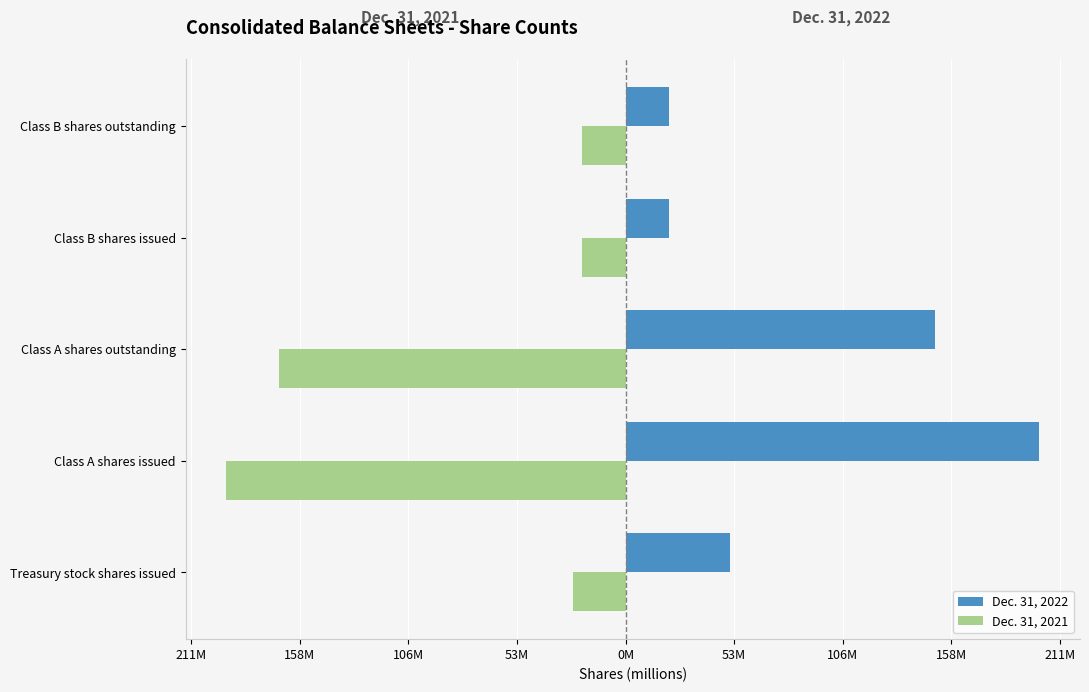

Reading left to right, transcribe all the data shown in this chart.

Dec. 31, 2022: 50.8	201.2	150.4	21.3	21.3
Dec. 31, 2021: -25.8	-194.0	-168.3	-21.3	-21.3